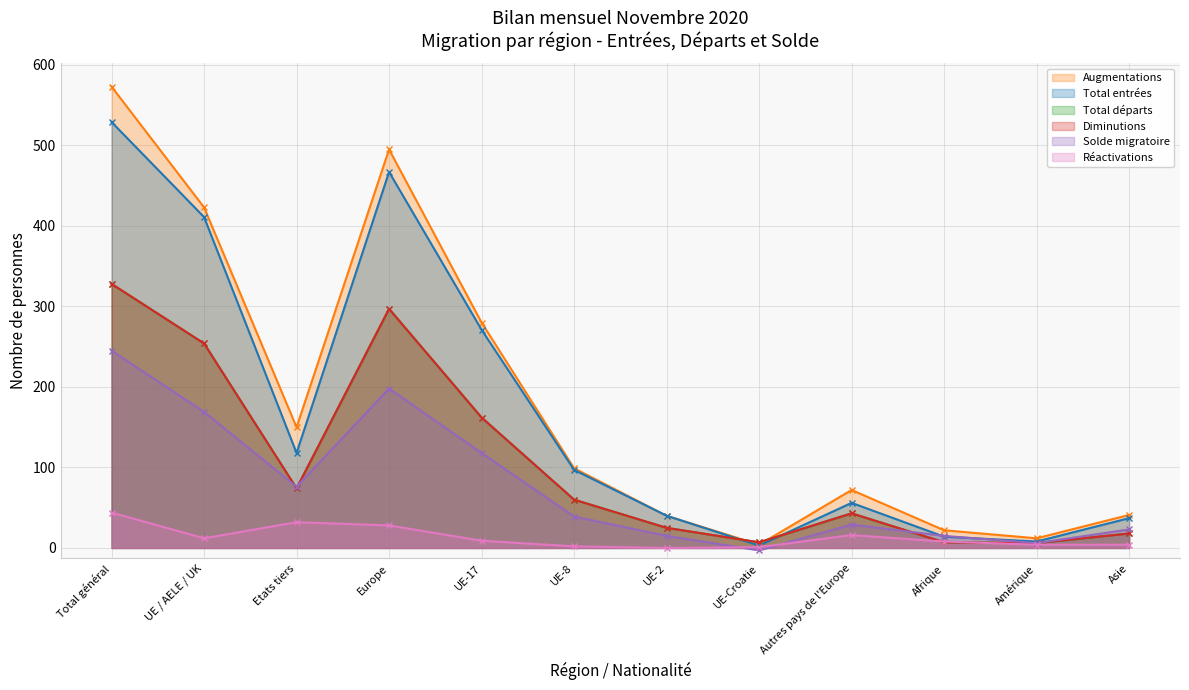

At which label does Solde migratoire first exceed 39?

Total général